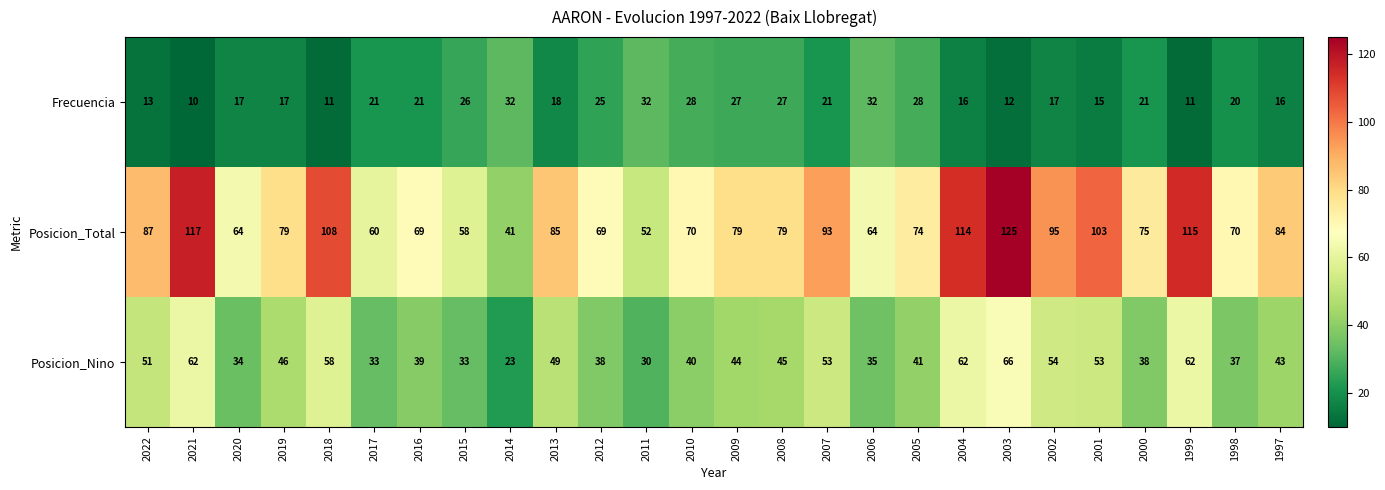

List the series in order of their peak value, highest first.

Posicion_Total, Posicion_Nino, Frecuencia